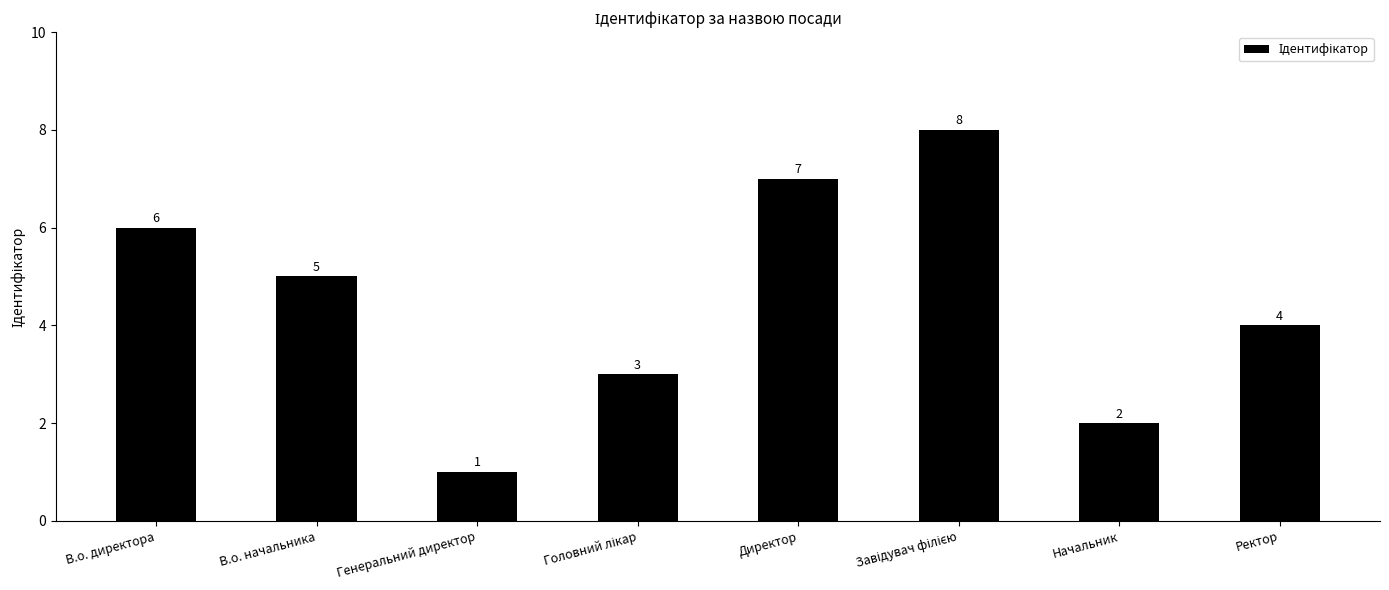

The value at Начальник is 1. True or false?

False